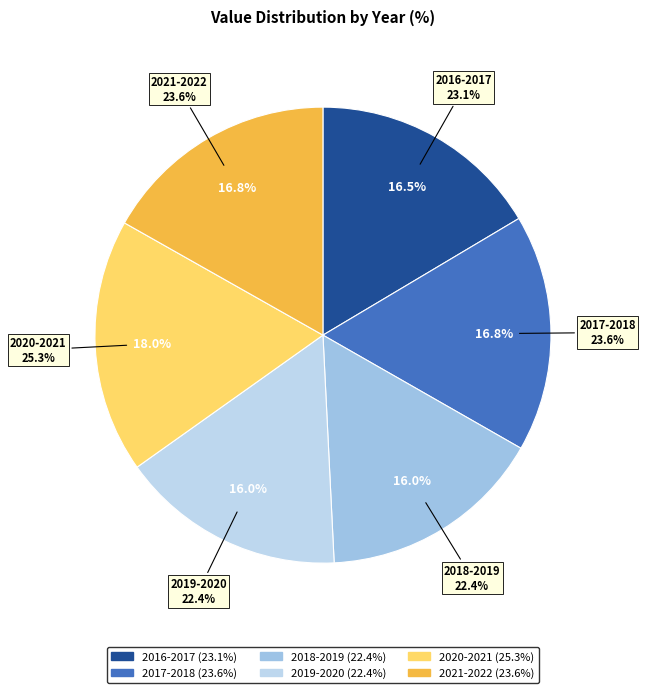

Which slice is the smallest?

2018-2019